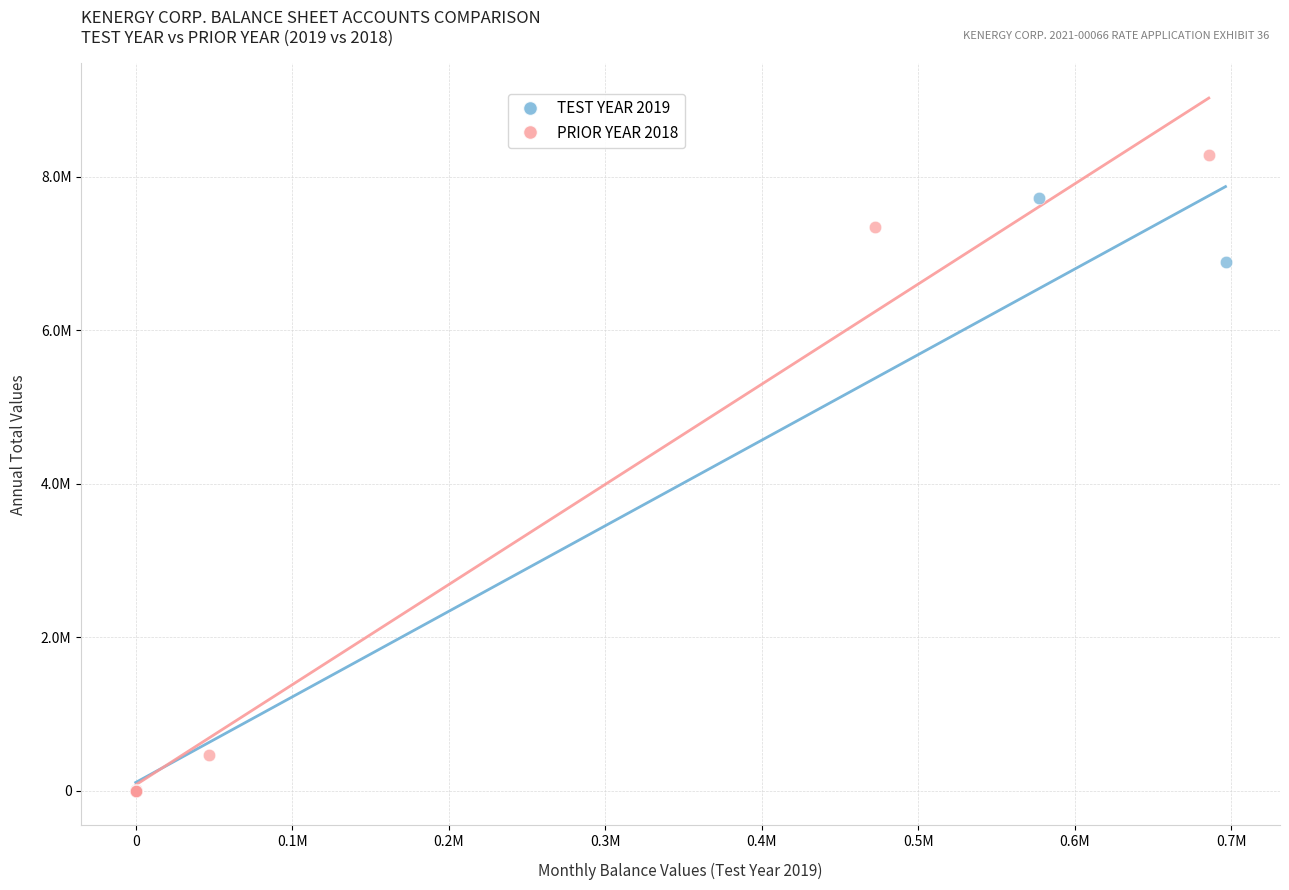

What are all the series names shown in the legend?

TEST YEAR 2019, PRIOR YEAR 2018